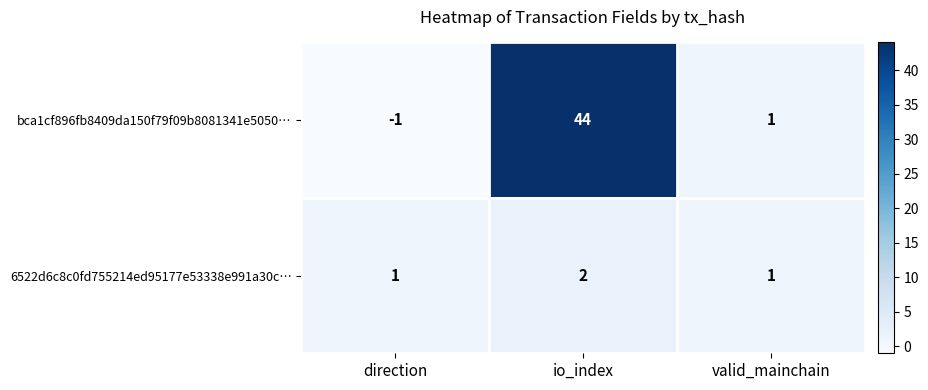

Which series has the widest spread of values?

bca1cf896fb8409da150f79f09b8081341e5050…